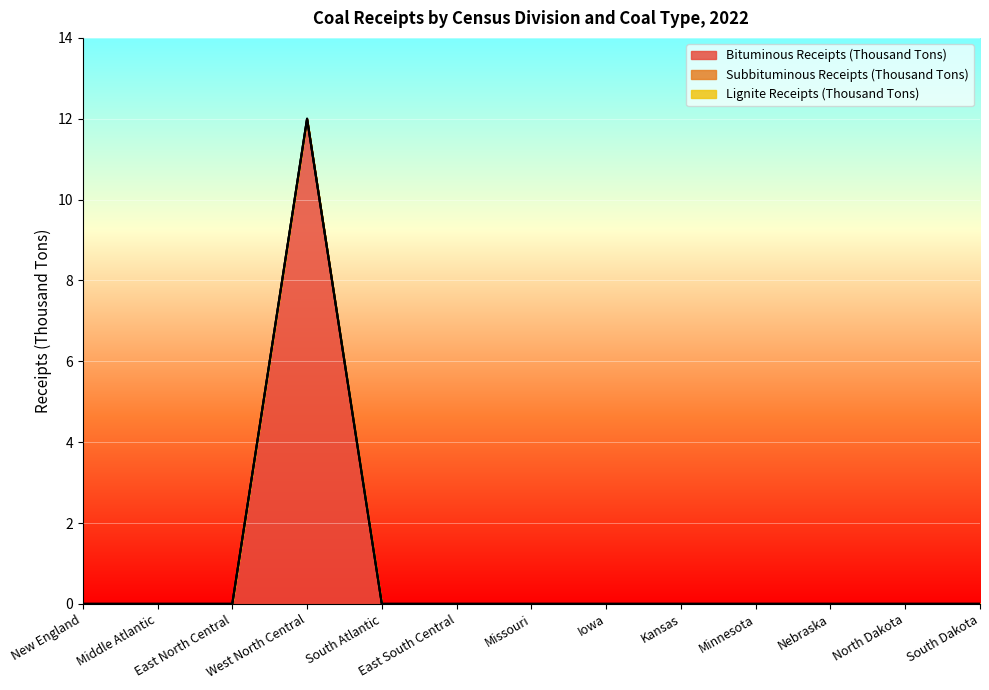

Where is Subbituminous Receipts (Thousand Tons) nearest to the value 0?

New England